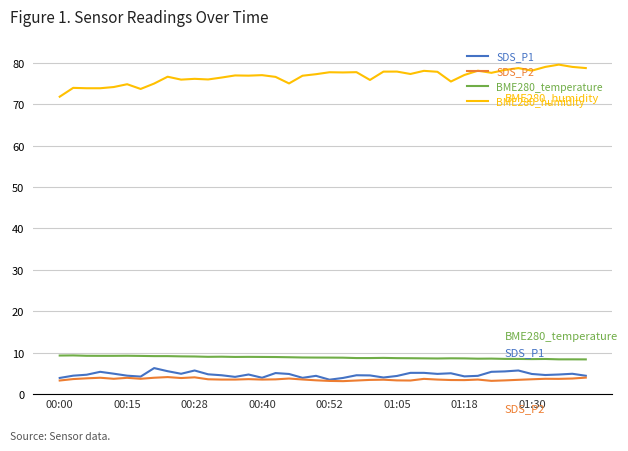

Which series has the widest spread of values?

BME280_humidity